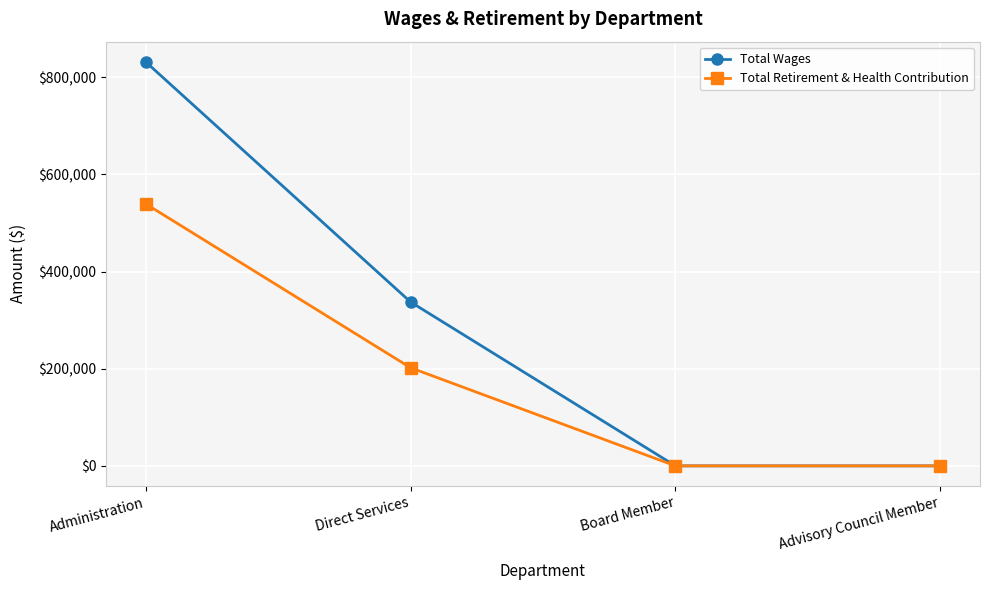

Which series has the widest spread of values?

Total Wages